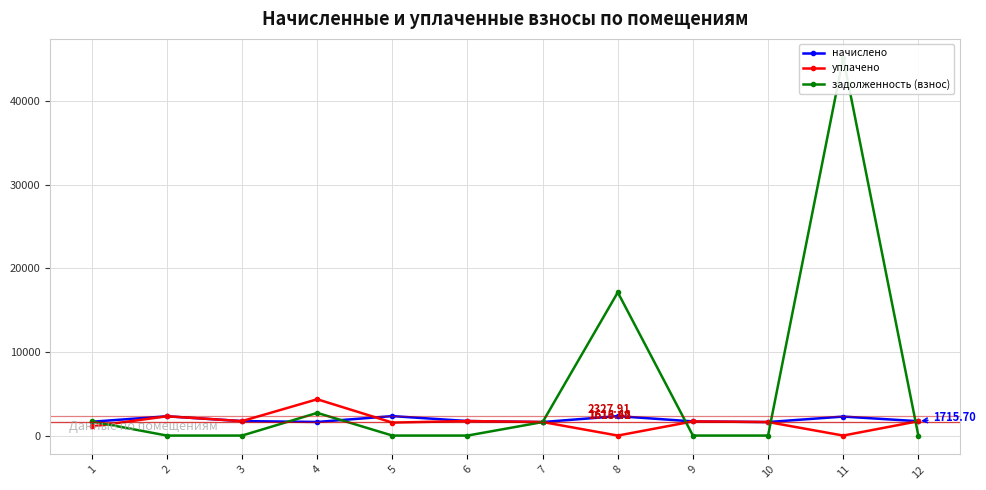

What is the total value across all series at 7?

4850.1